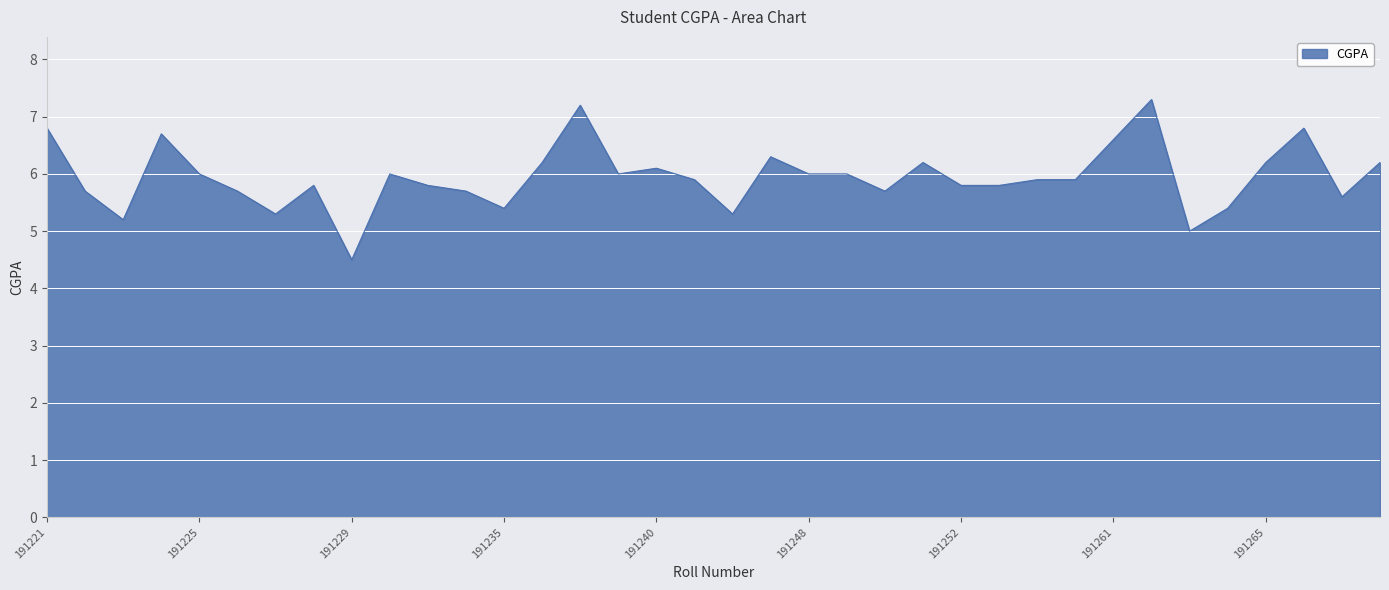

What is the smallest value displayed?

4.5